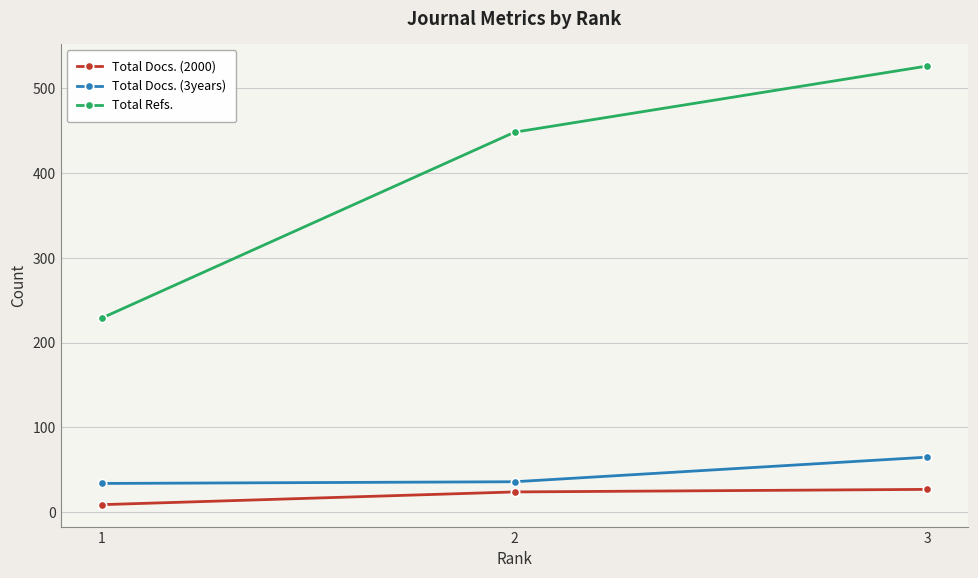

What is the difference between the maximum and minimum values in the Total Docs. (3years) series?

31